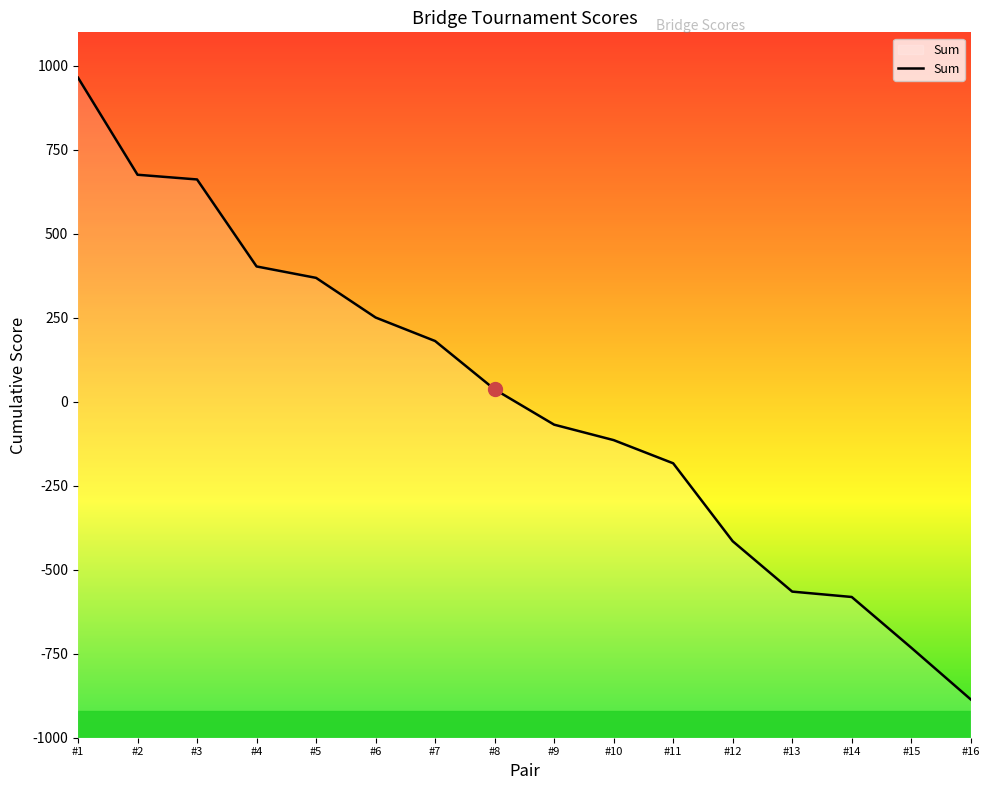

Reading left to right, list all the values displayed in this chart.

965	676	662	403	369	251	181	37	-68	-114	-183	-415	-565	-581	-732	-886